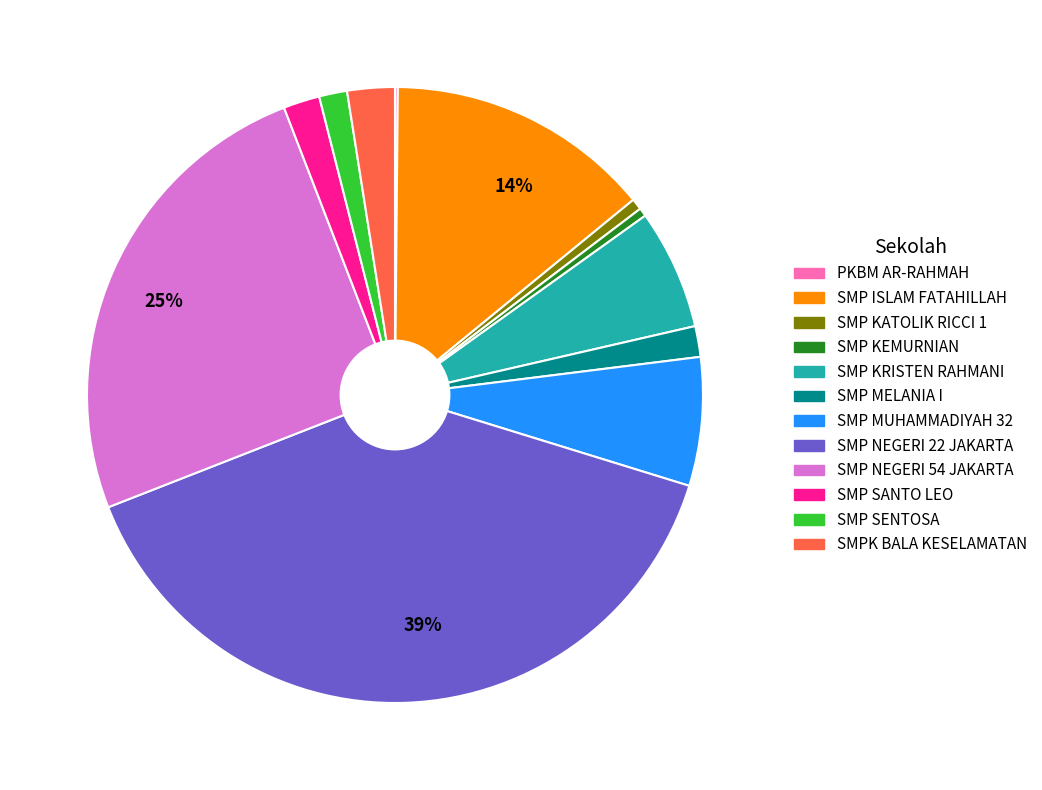

To the nearest percent, what is the difference between the largest and smallest slice percentages?

39%